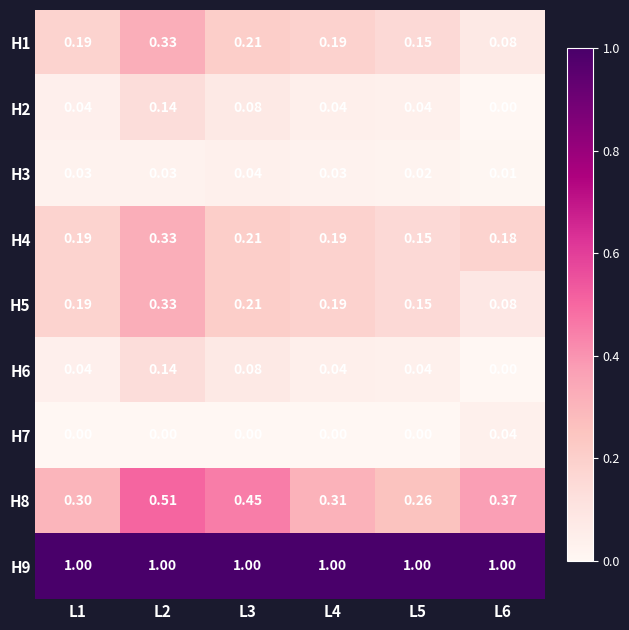

At how many categories does at least one series exceed 0?

6